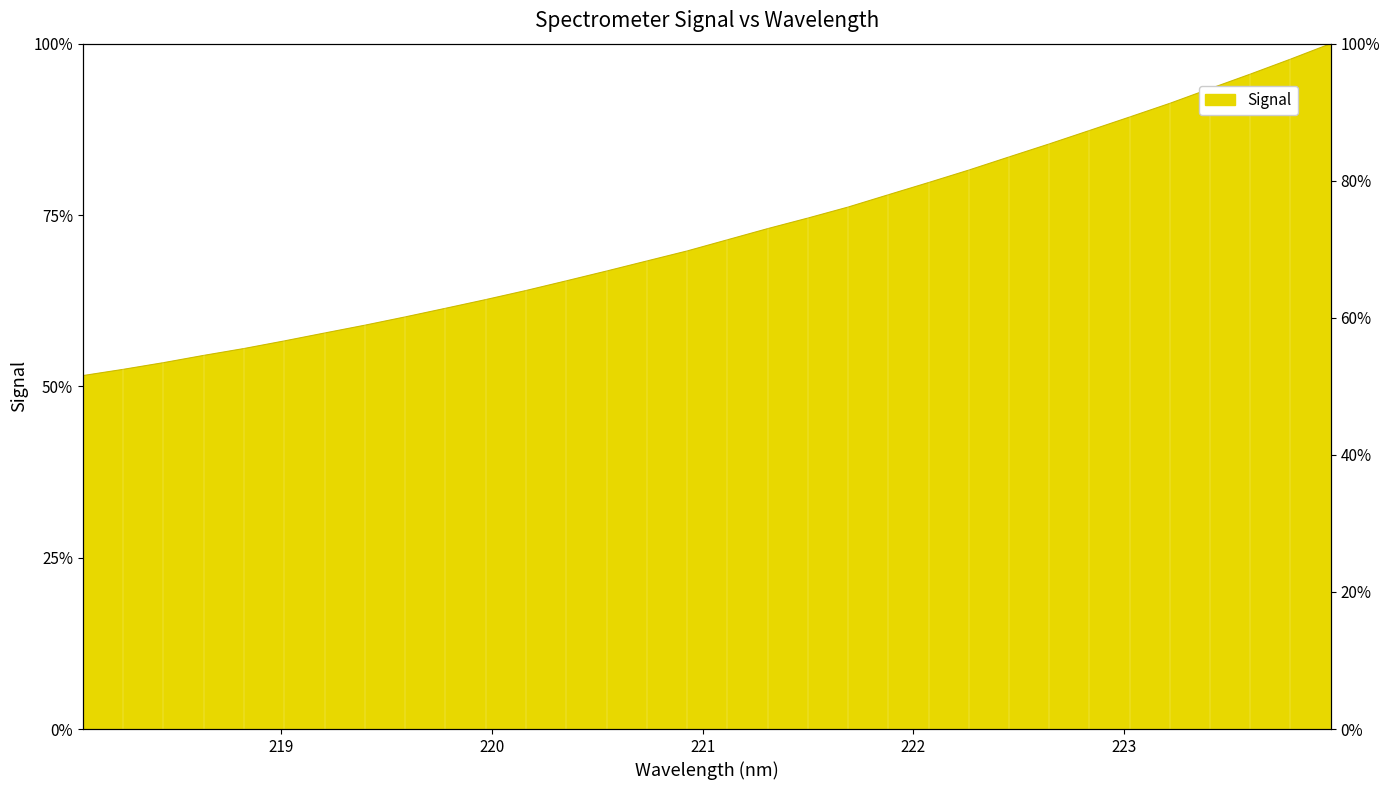

What is the approximate value at 220.7354?

68.3